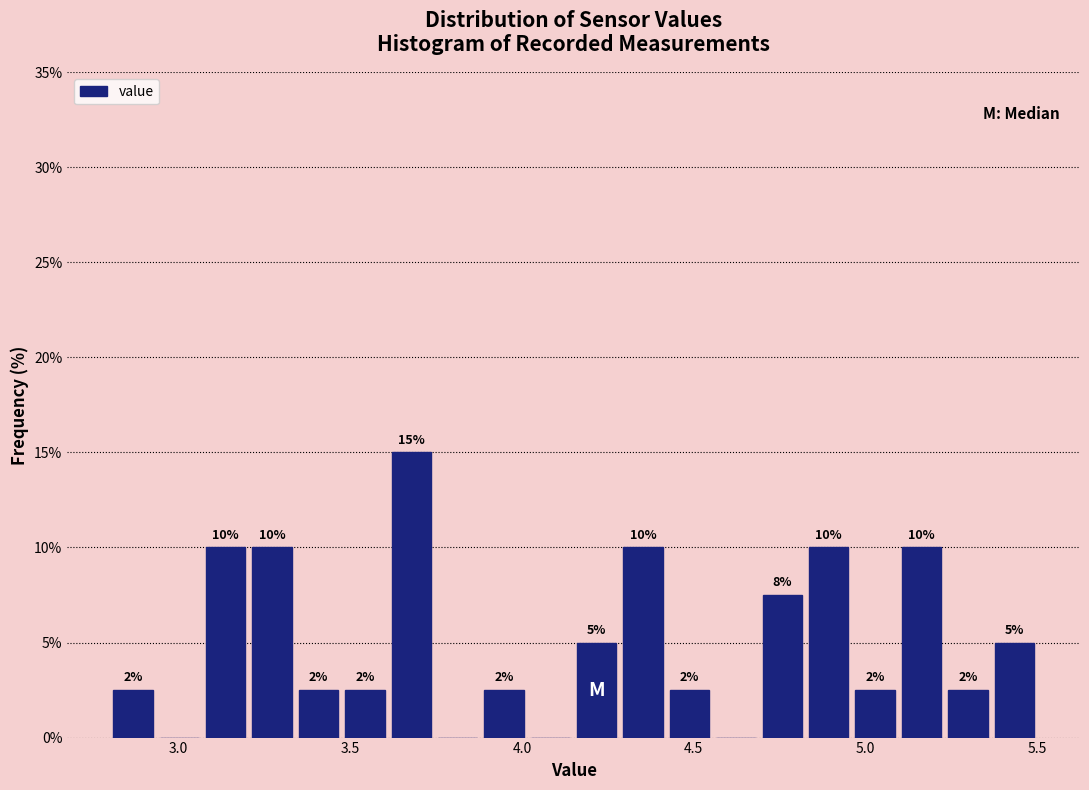

Read against the x-axis, roughly where is the centre of the tallest bar?

3.70